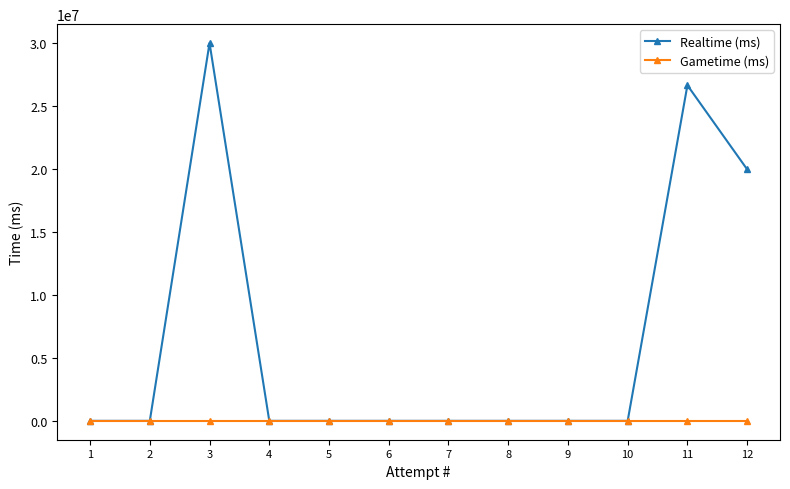

True or false: Realtime (ms) has a value of 9418676 at 10.

False